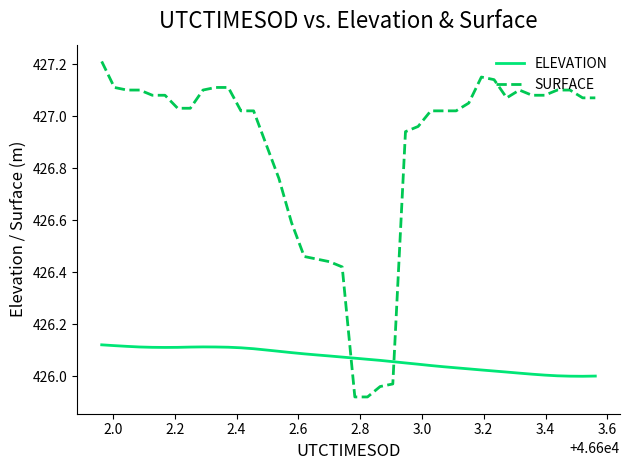

True or false: ELEVATION and SURFACE intersect in this chart.

True